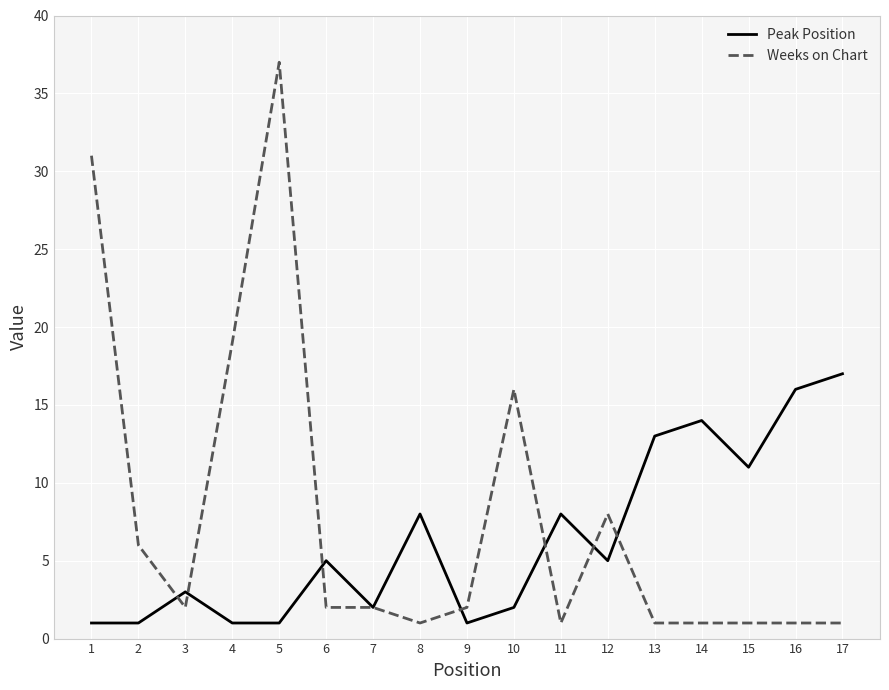

What is the greatest value displayed?

37